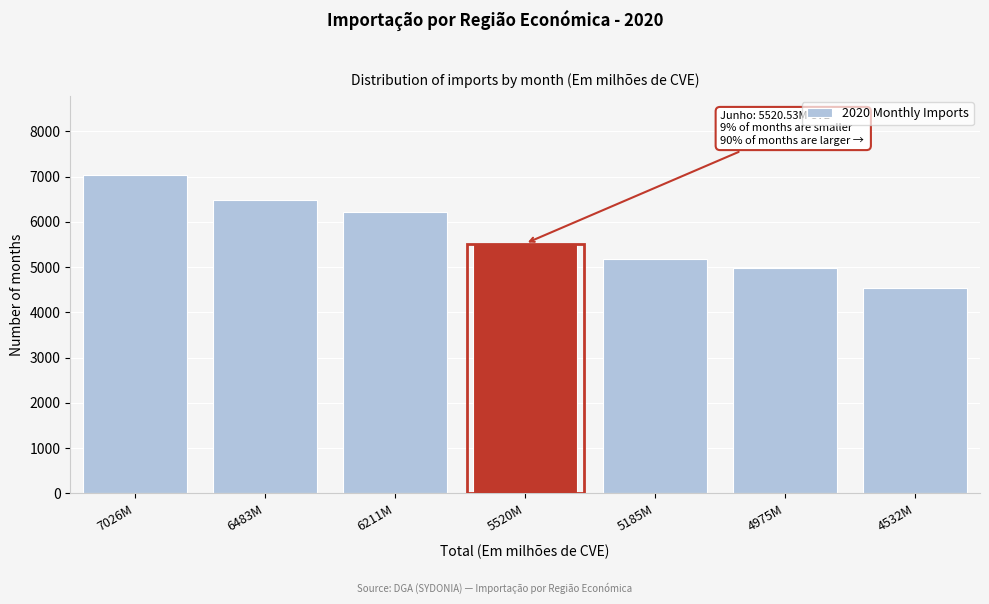

Reading right to left, extract all data points from this chart.

4532.2	4975.9	5185.5	5520.5	6211.4	6483.2	7026.8